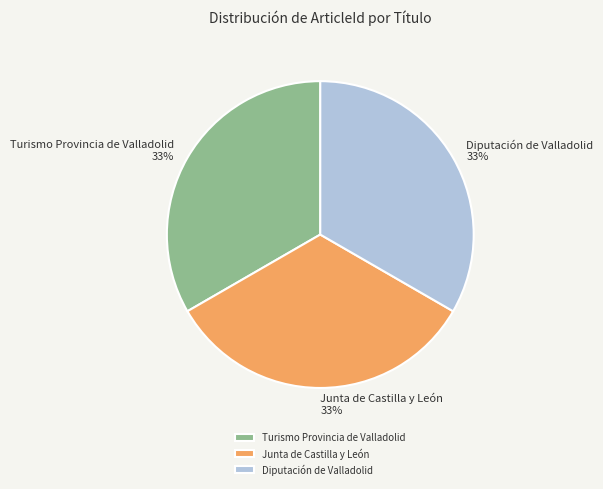

What is the ratio of the value at Turismo Provincia de Valladolid to the value at Junta de Castilla y León?

1.0